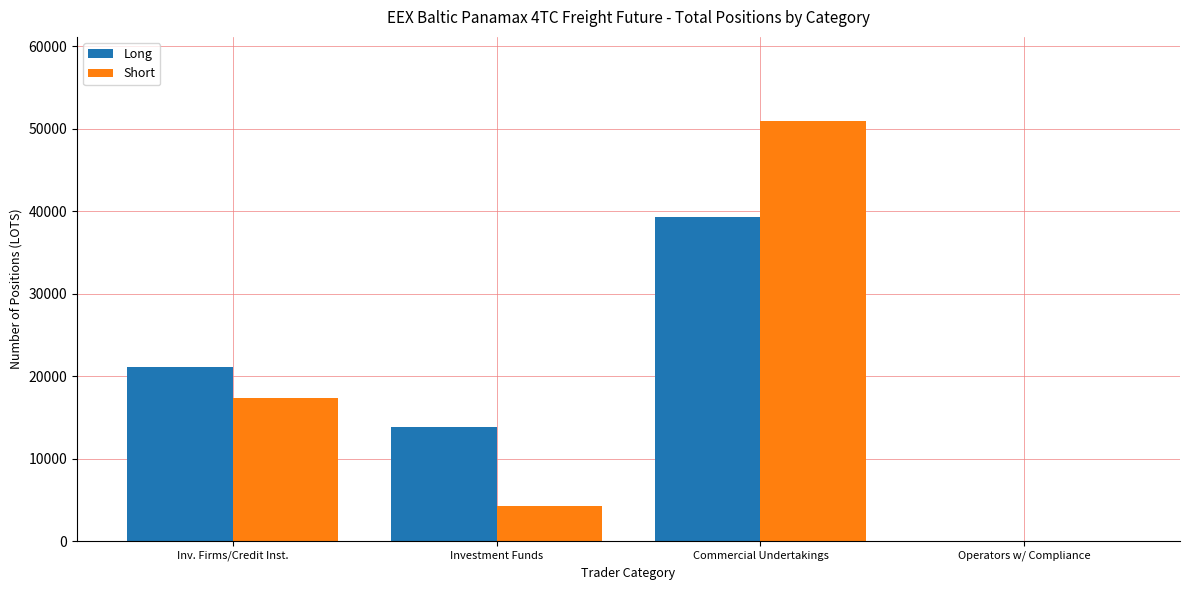

At which category is the sum across all series the highest?

Commercial Undertakings